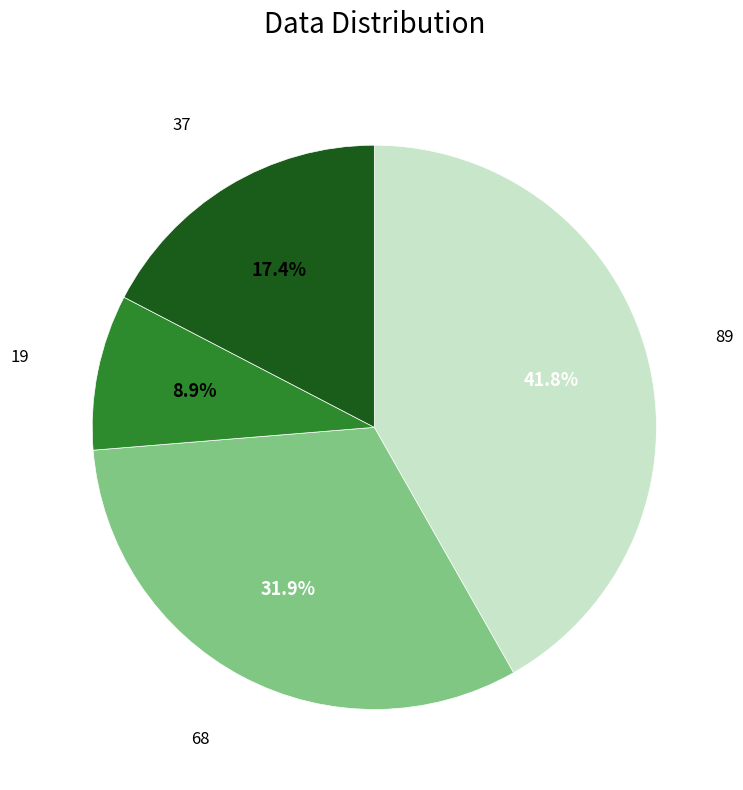

Is it true that 37 is 24% of the pie?

False